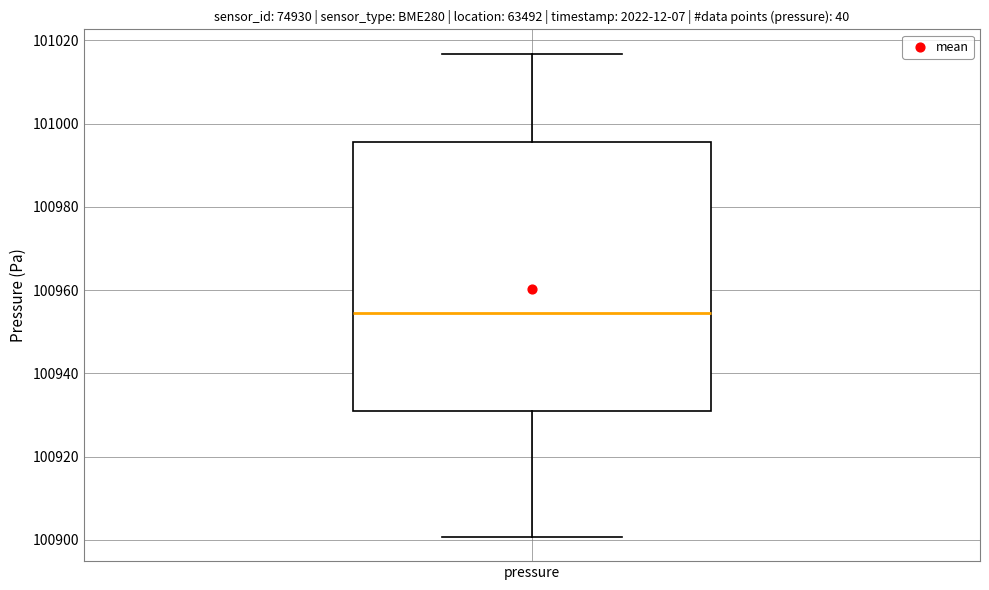

Read this box plot against the y-axis: the position of the median line, the range covered by the box, and the ends of both whiskers. The values are not printed on the chart, so give them approximately, as read against the axis.

median 100954, box 100930 to 100996, whiskers 100900 to 101016